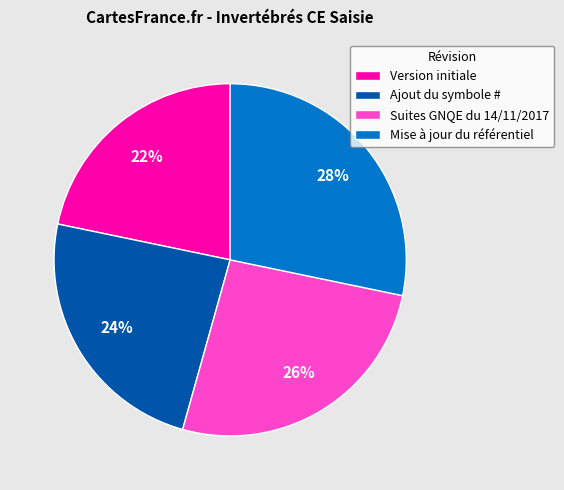

Which slice is the largest?

Mise à jour du référentiel